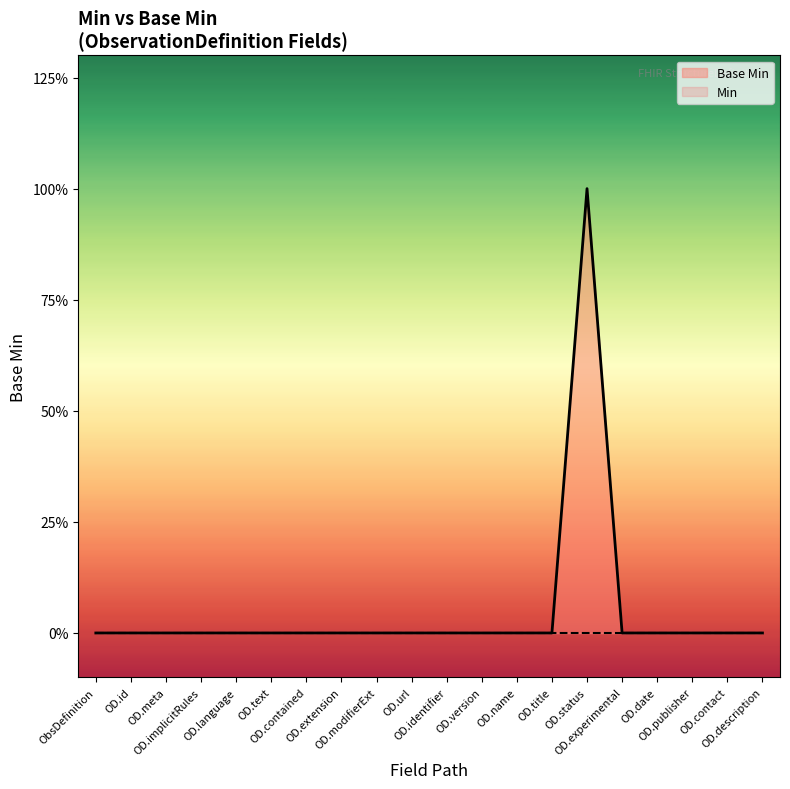

How many positive values are there?

1